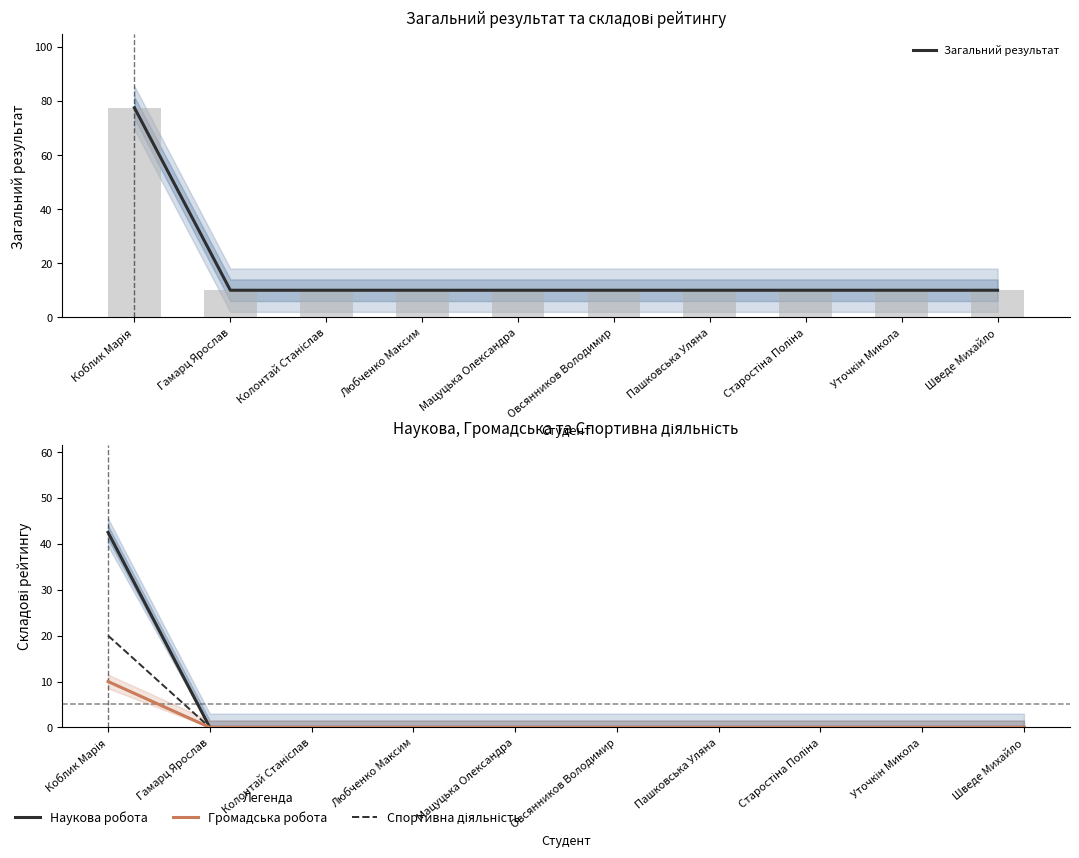

Between Шведе Михайло and Коблик Марія, which is larger?

Коблик Марія